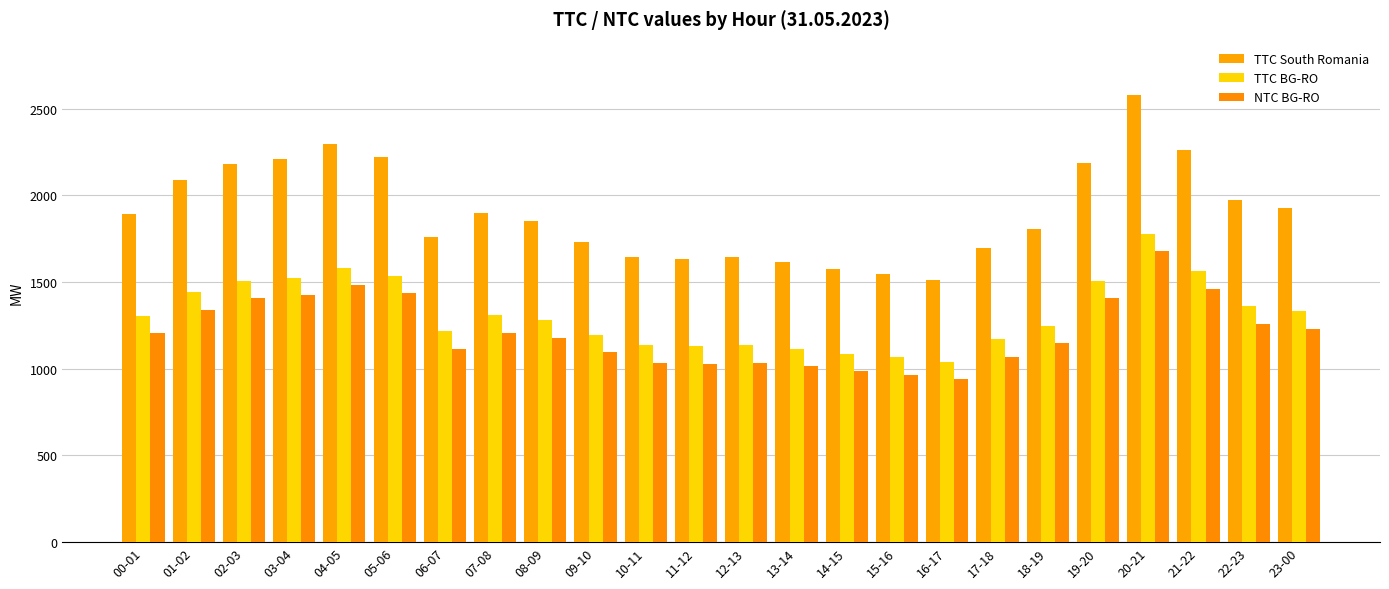

How many values in the TTC South Romania series are below 1892?

12